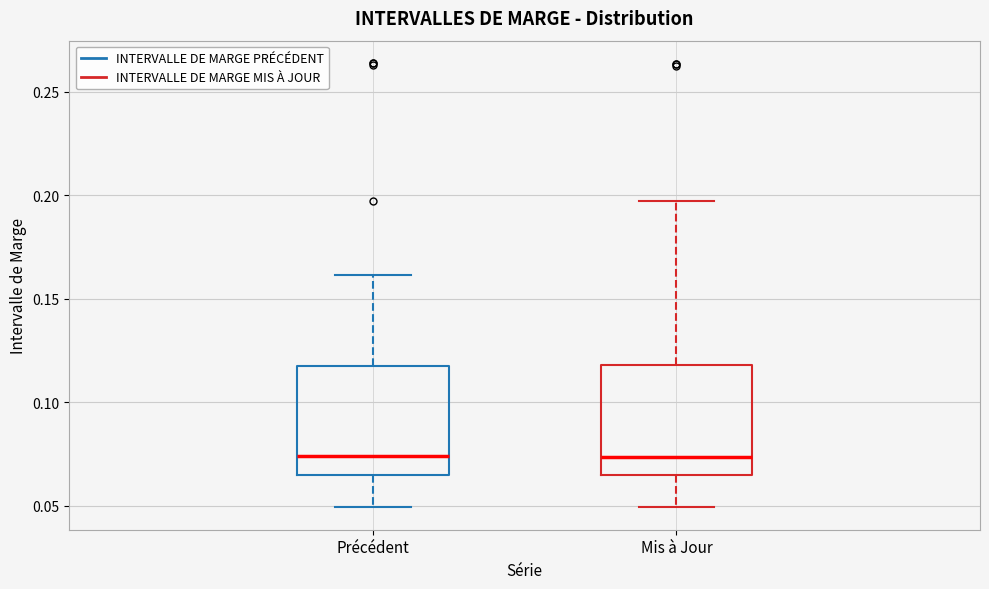

Where is the lower edge of the box for Mis à Jour on the y-axis? The values are not printed on the chart, so give them approximately, as read against the axis.

0.065